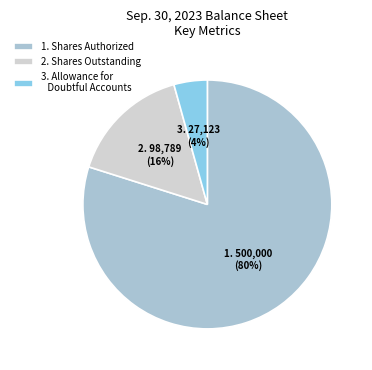

Combined, do 1. Shares Authorized and 2. Shares Outstanding account for over 50%?

Yes